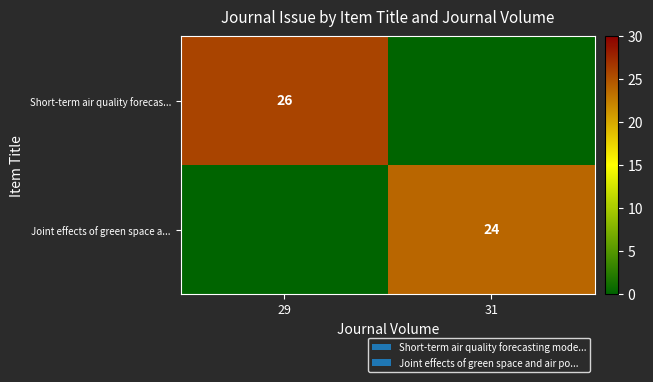

Is the value of Joint effects of green space a... at 31 greater than the value of Short-term air quality forecas... at 29?

No